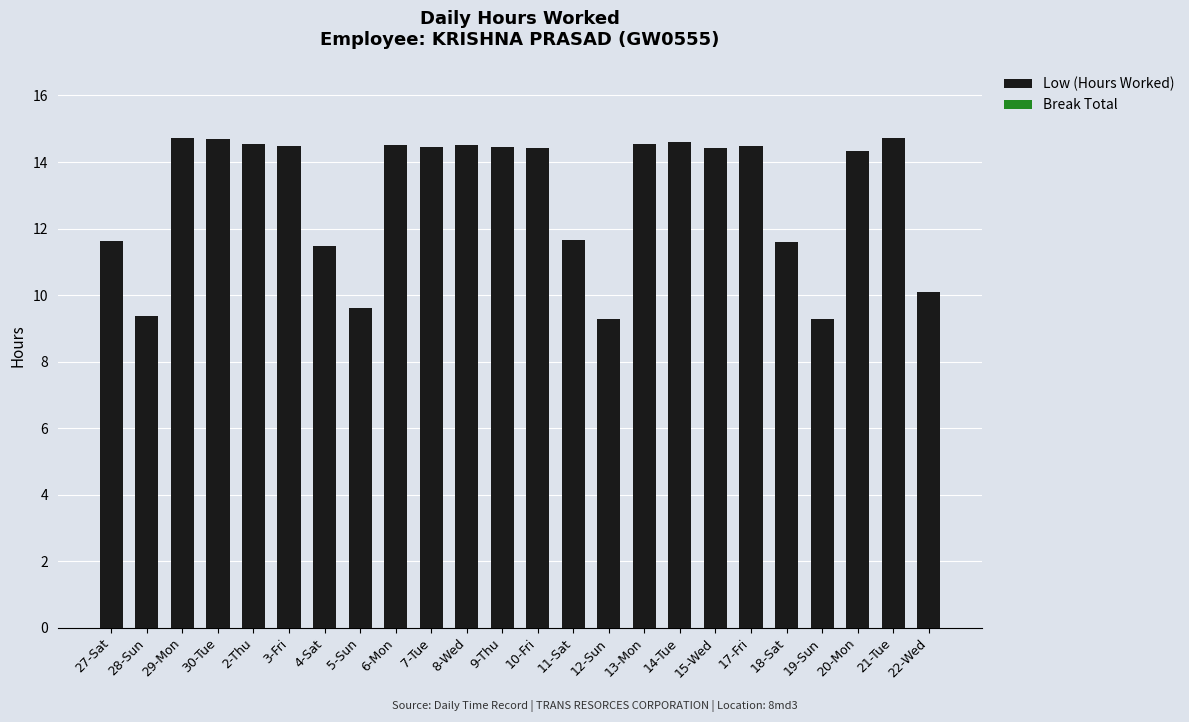

What is the difference between the second highest and minimum values?

5.4